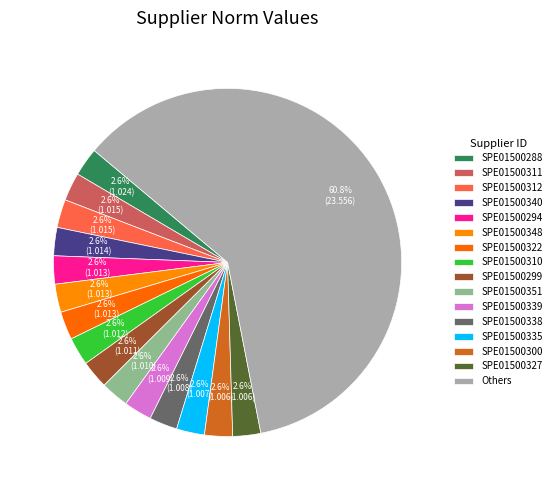

How many slices are in this pie chart?

16